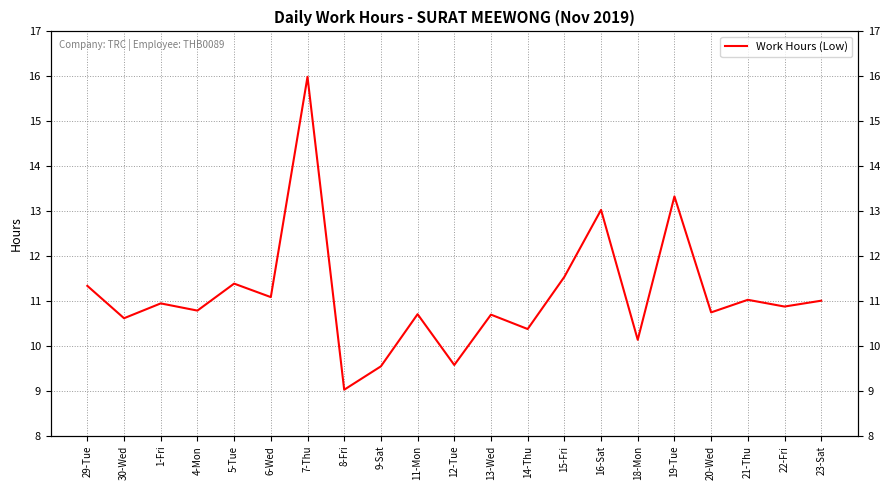

How many points are lower than both their immediate neighbors (excluding endpoints)?

9